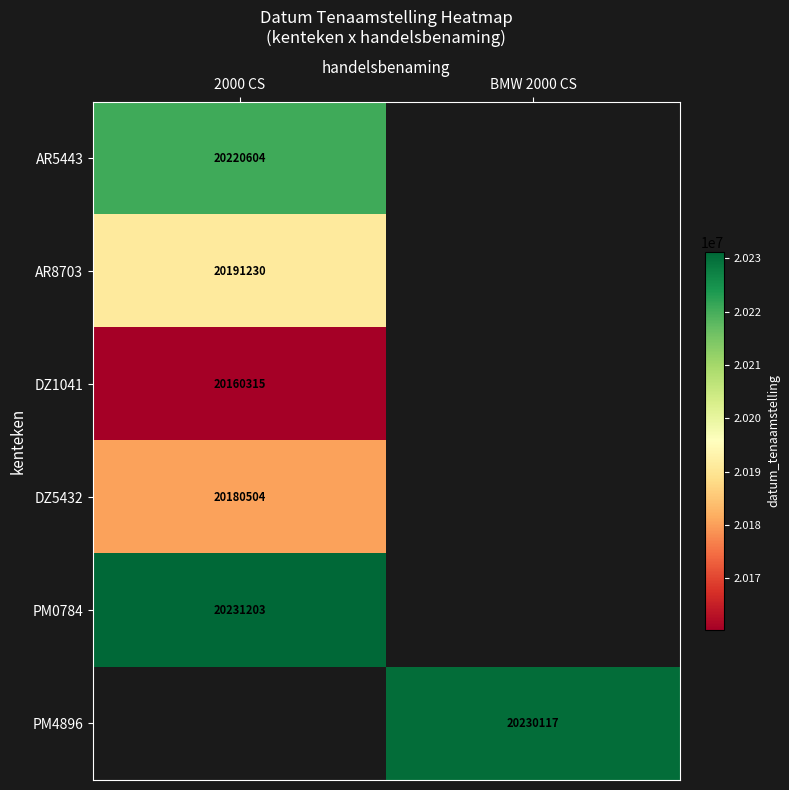

Is it true that AR5443 equals 20220604 at 2000 CS?

True